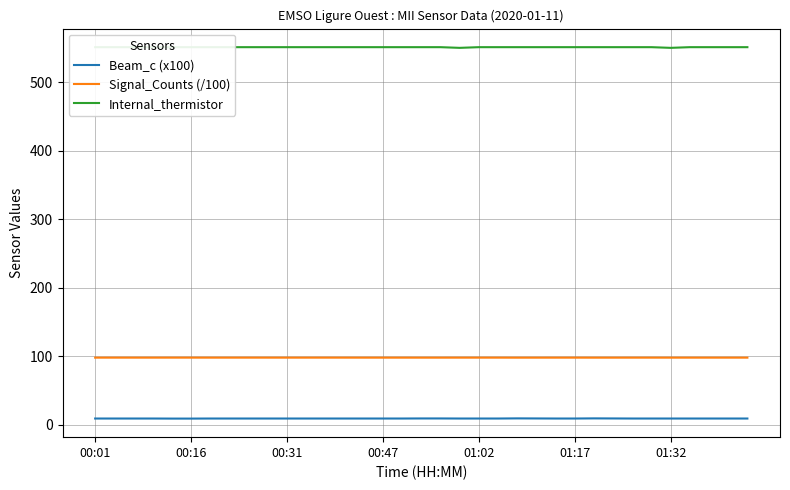

What is the sum of the Signal_Counts (/100) values at 18 and 01:02?

195.9